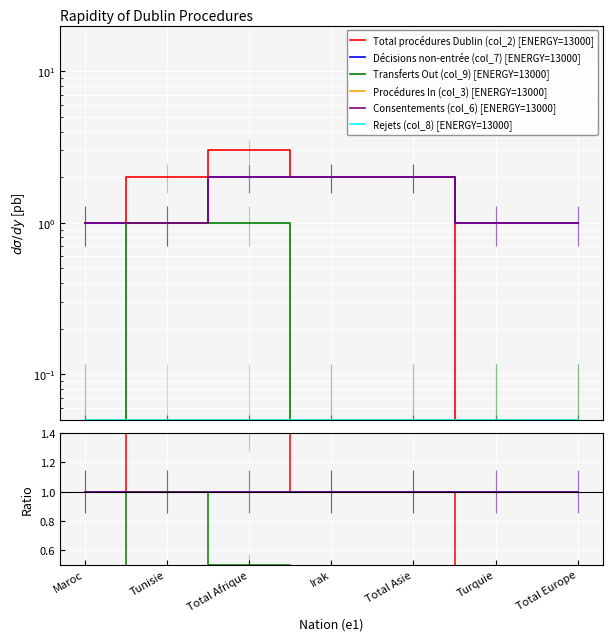

True or false: Total procédures Dublin (col_2) and Décisions non-entrée (col_7) cross at least once.

False